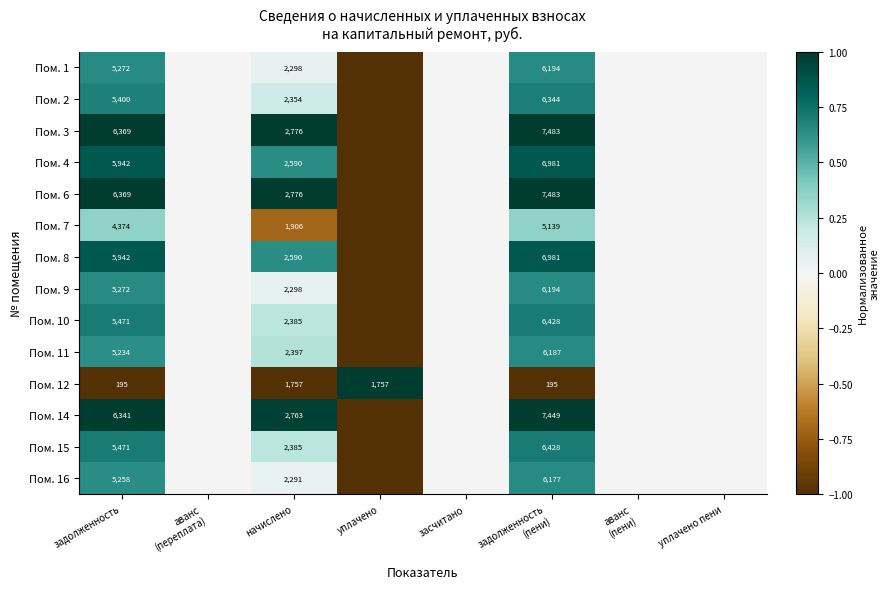

At how many categories does at least one series exceed 0?

4